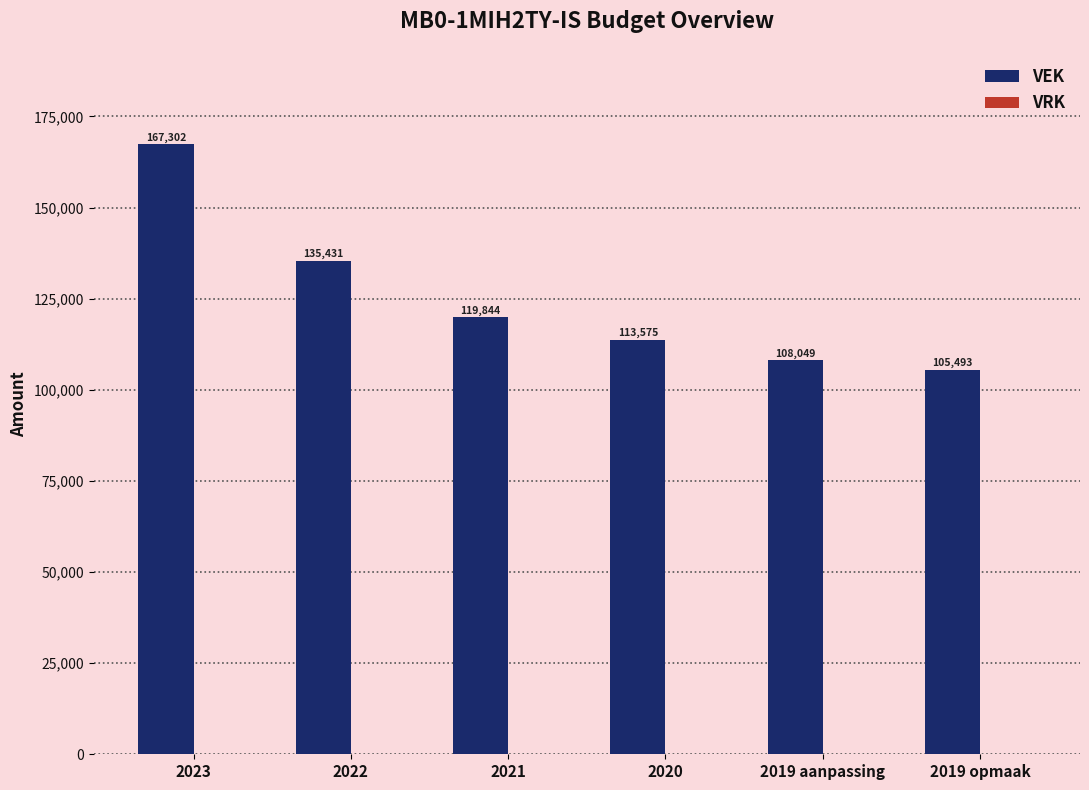

How many series are shown in this chart?

1